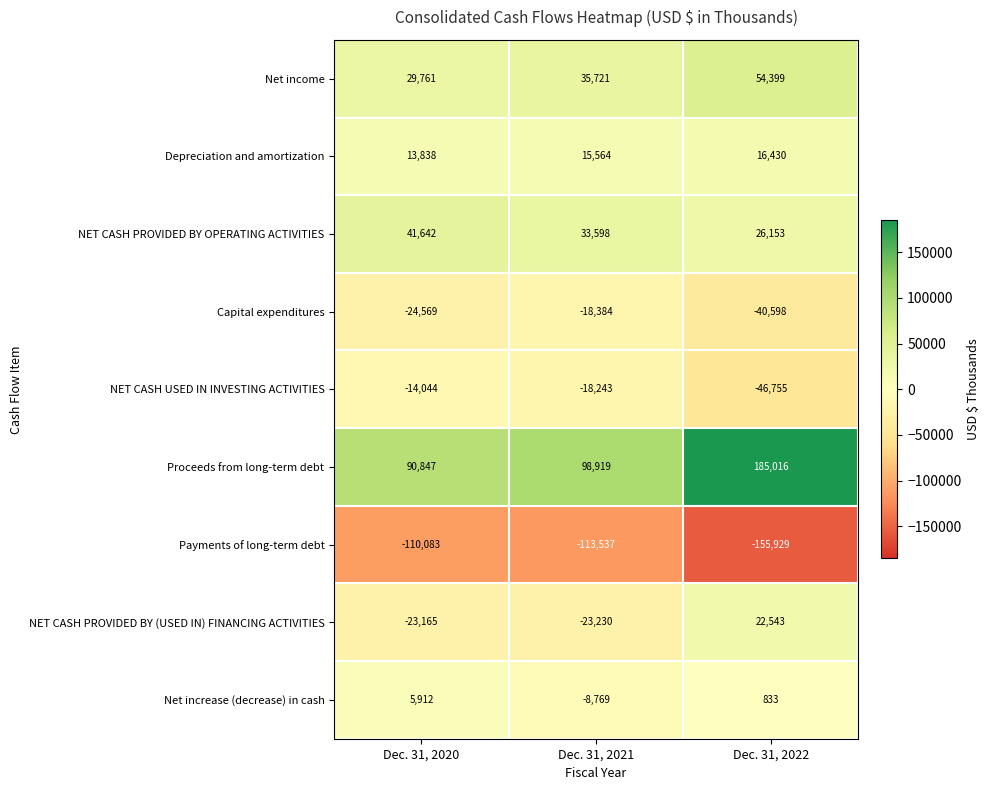

Reading left to right, what are all the values shown in this chart?

Net income: Dec. 31, 2020=29761	Dec. 31, 2021=35721	Dec. 31, 2022=54399
Depreciation and amortization: Dec. 31, 2020=13838	Dec. 31, 2021=15564	Dec. 31, 2022=16430
NET CASH PROVIDED BY OPERATING ACTIVITIES: Dec. 31, 2020=41642	Dec. 31, 2021=33598	Dec. 31, 2022=26153
Capital expenditures: Dec. 31, 2020=-24569	Dec. 31, 2021=-18384	Dec. 31, 2022=-40598
NET CASH USED IN INVESTING ACTIVITIES: Dec. 31, 2020=-14044	Dec. 31, 2021=-18243	Dec. 31, 2022=-46755
Proceeds from long-term debt: Dec. 31, 2020=90847	Dec. 31, 2021=98919	Dec. 31, 2022=185016
Payments of long-term debt: Dec. 31, 2020=-110083	Dec. 31, 2021=-113537	Dec. 31, 2022=-155929
NET CASH PROVIDED BY (USED IN) FINANCING ACTIVITIES: Dec. 31, 2020=-23165	Dec. 31, 2021=-23230	Dec. 31, 2022=22543
Net increase (decrease) in cash: Dec. 31, 2020=5912	Dec. 31, 2021=-8769	Dec. 31, 2022=833